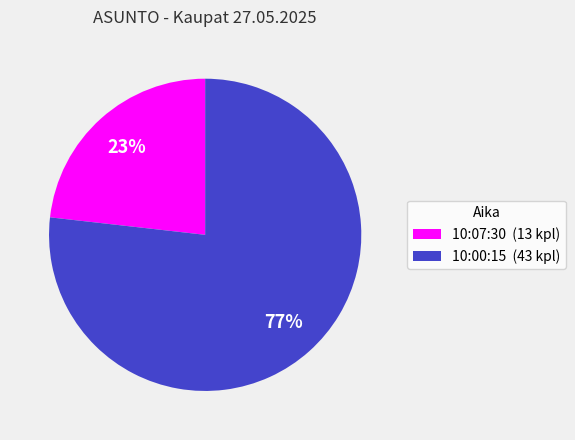

Is it true that 10:07:30 is 28% of the pie?

False